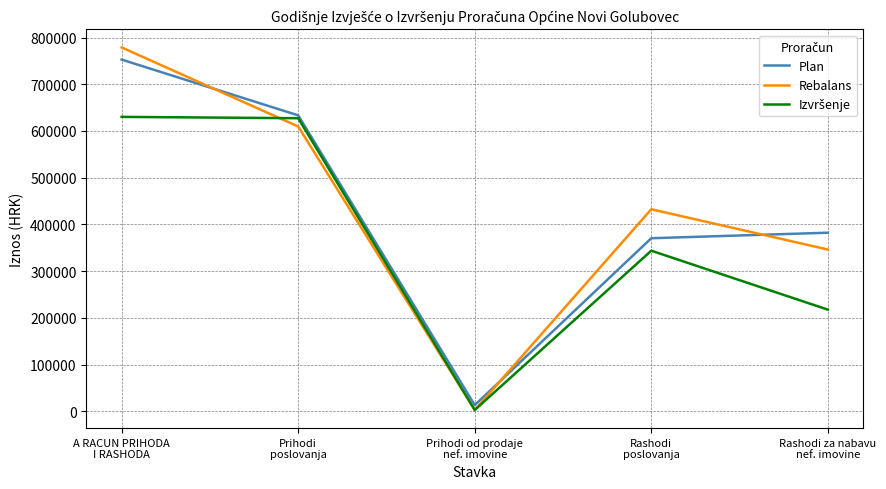

What position from the left is Prihodi od prodaje
nef. imovine?

3